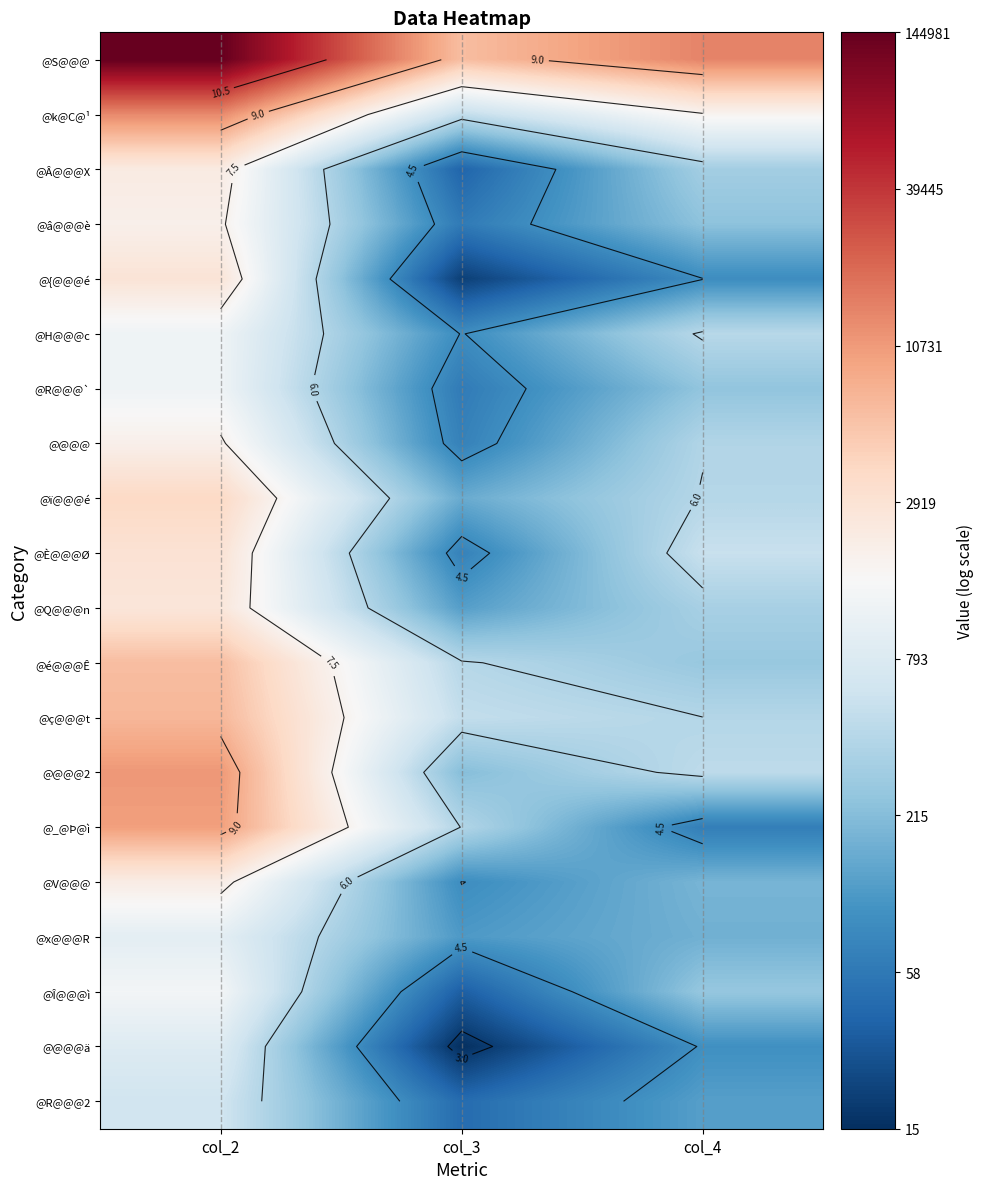

What is the average value of the @R@@@2 series?

5.0